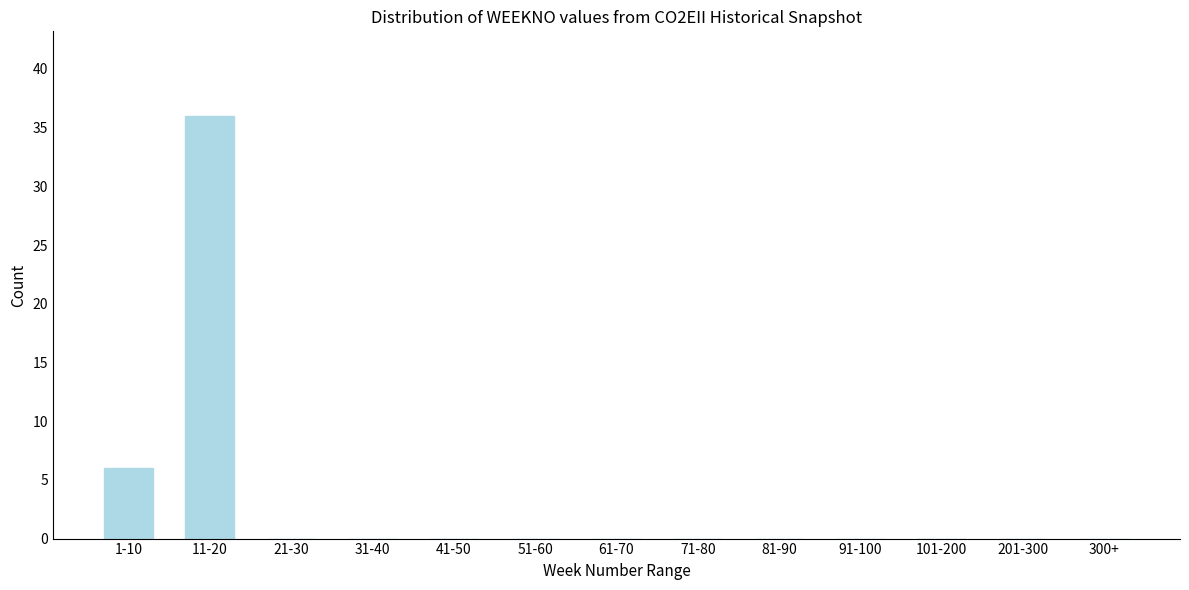

Reading left to right, what are all the values shown in this chart?

1-10=6	11-20=36	21-30=0	31-40=0	41-50=0	51-60=0	61-70=0	71-80=0	81-90=0	91-100=0	101-200=0	201-300=0	300+=0